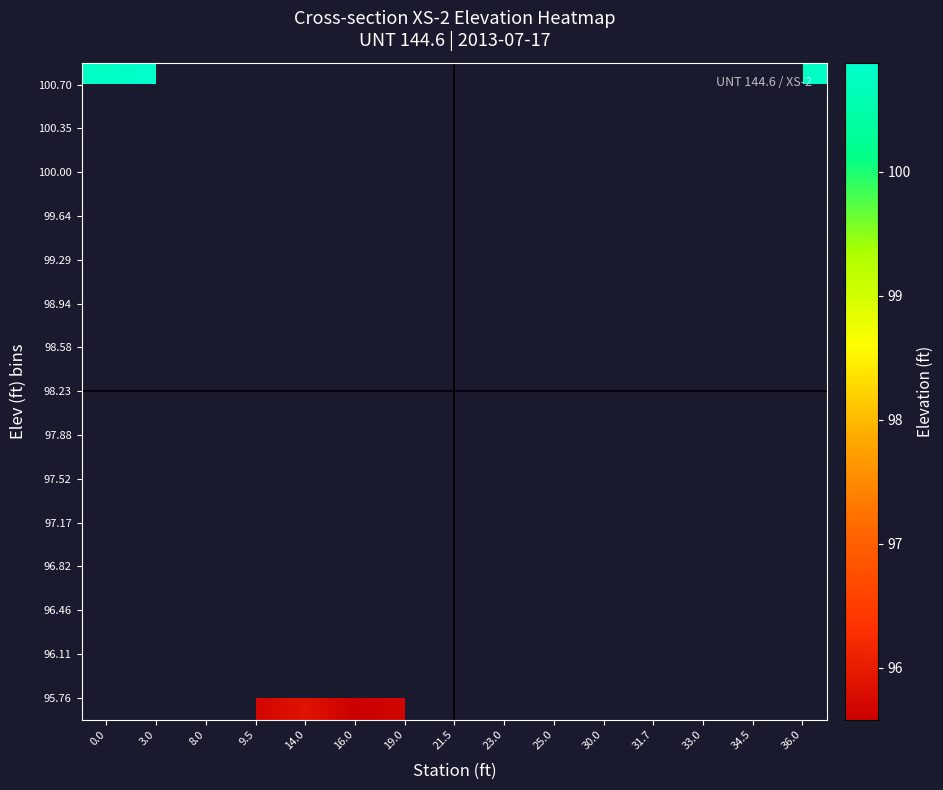

Is the value of 100.35 at 34.5 greater than the value of 96.82 at 14.0?

No